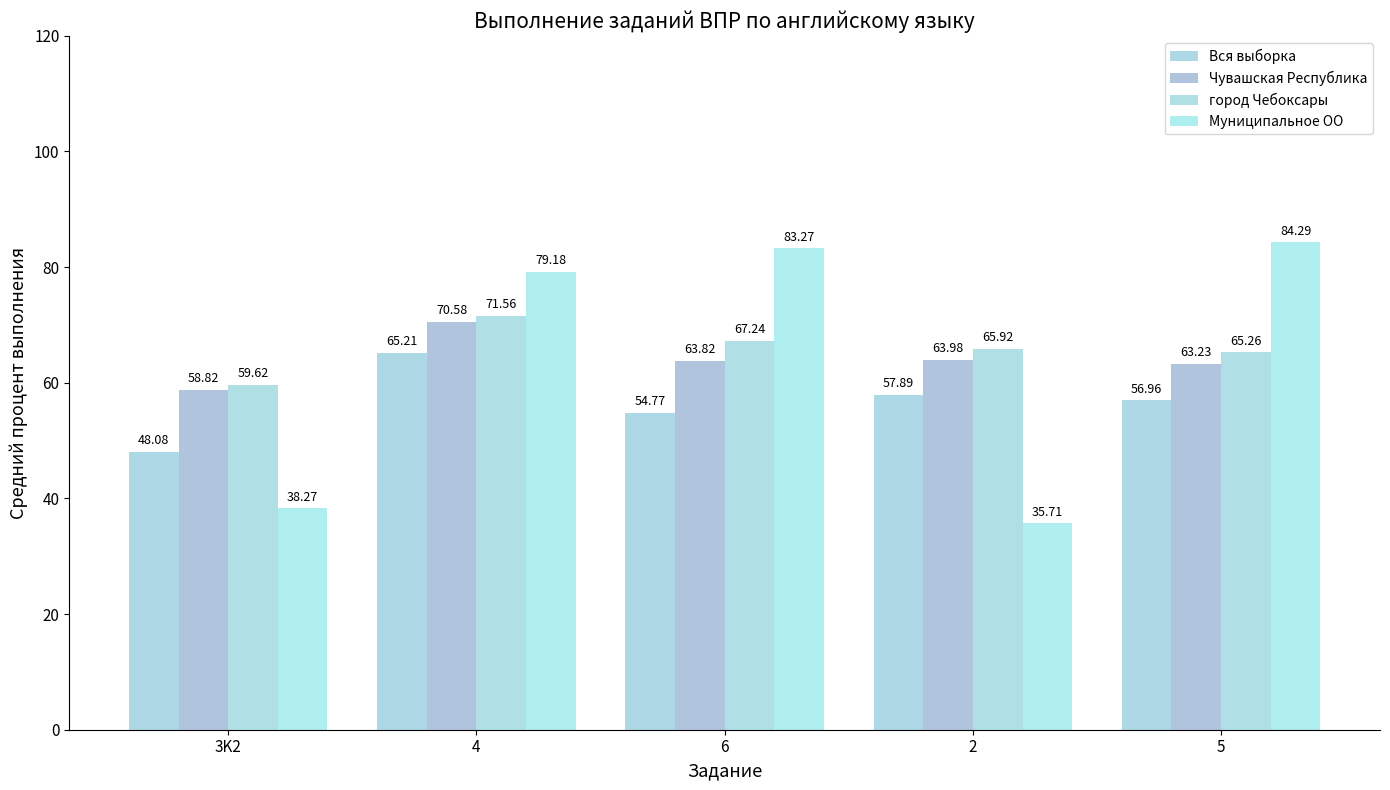

What is the total value across all series at 3K2?

204.8